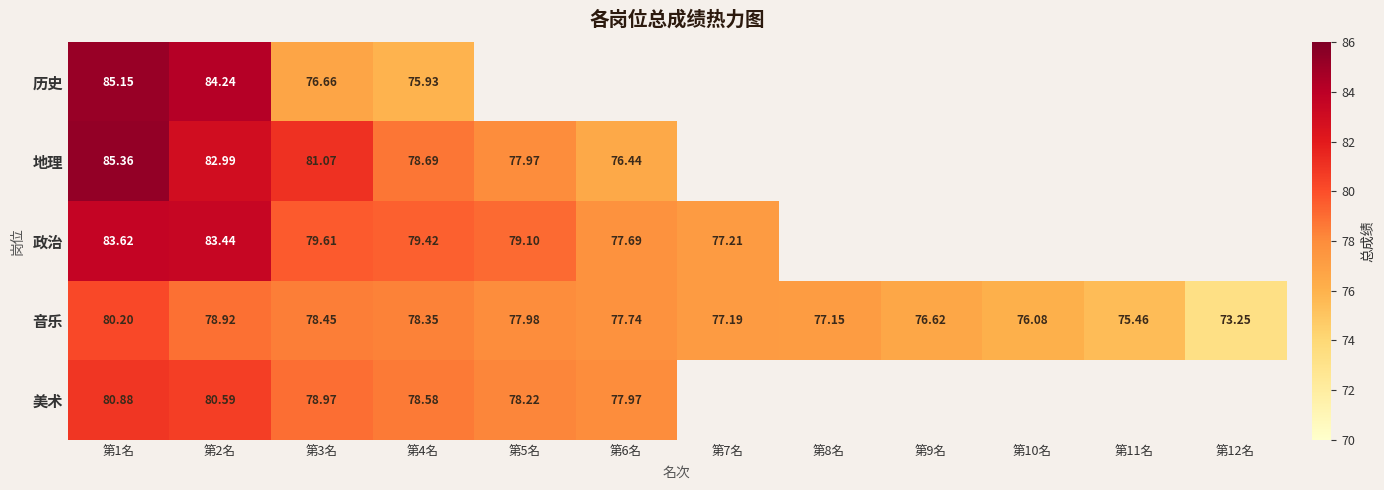

At 第3名, list the series in order from smallest to largest.

历史, 音乐, 美术, 政治, 地理